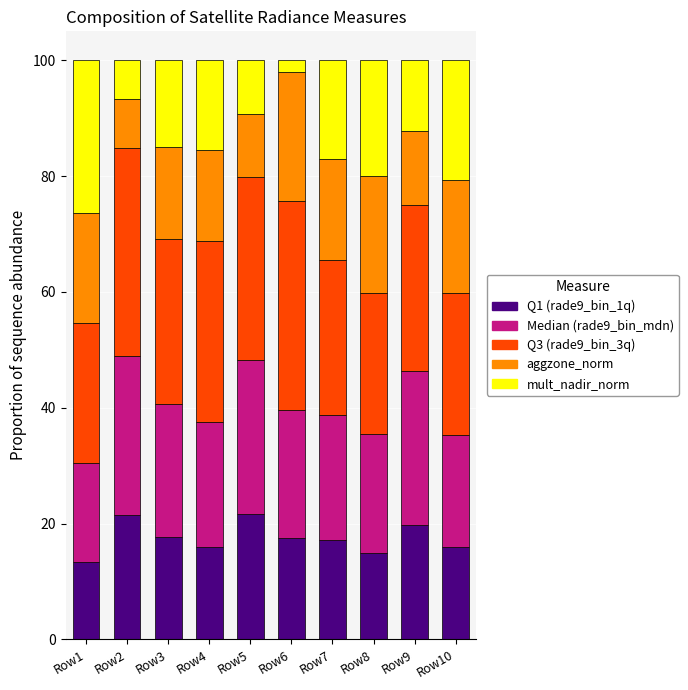

What is the lowest value of the Q1 (rade9_bin_1q) series?

13.4